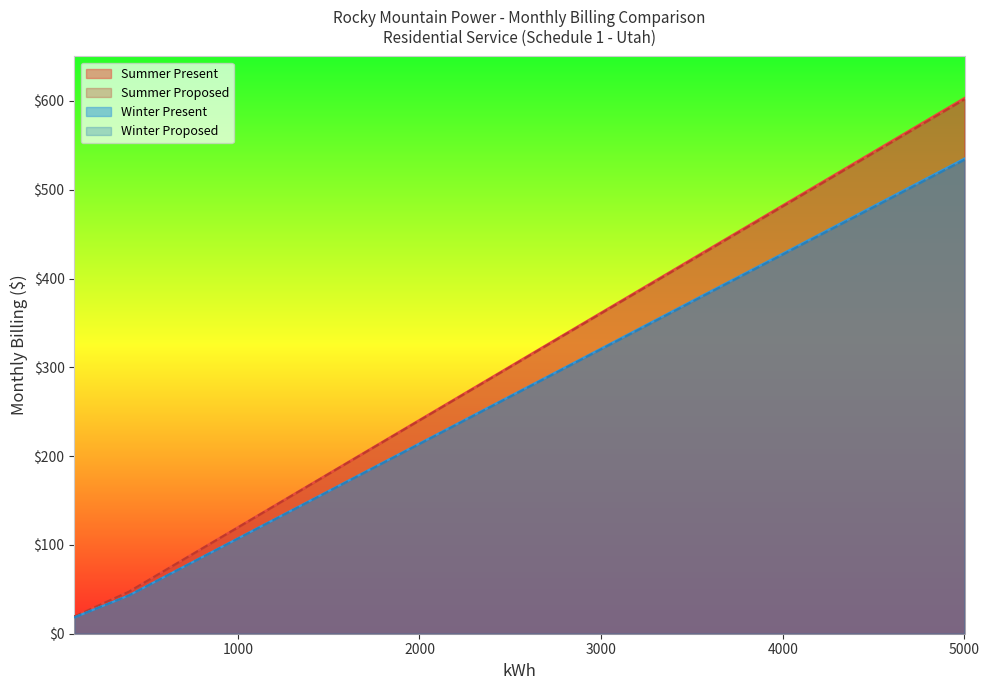

Where does the Winter Present series first go above 107?

1000